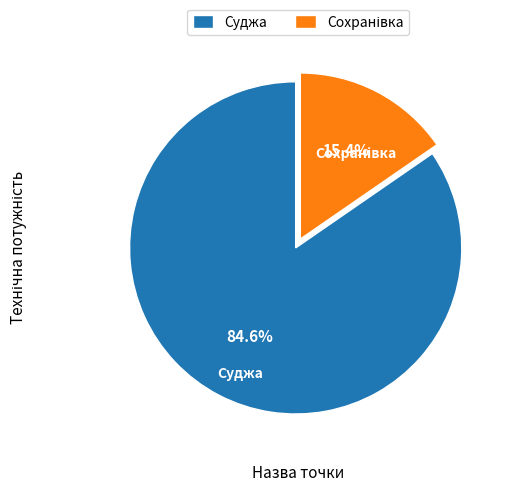

What is the largest slice in the pie chart?

Суджа